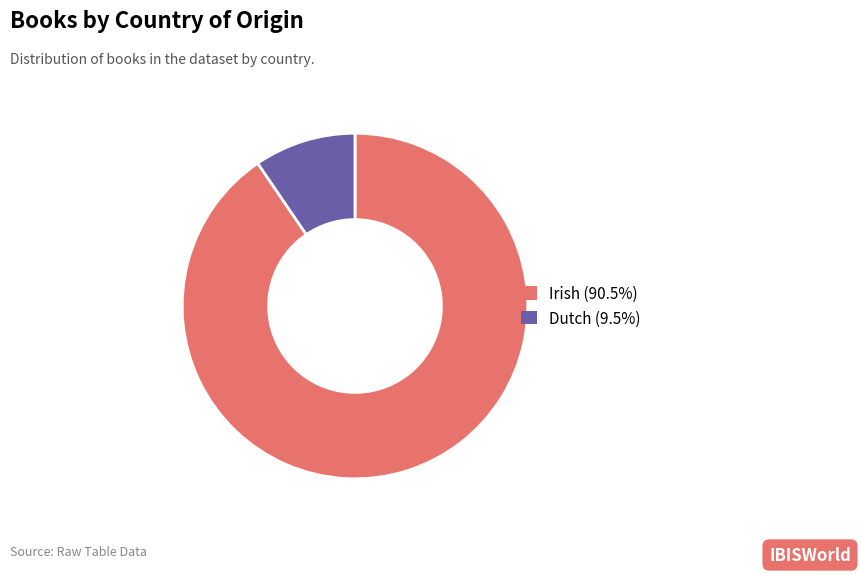

Is it true that Irish is 98% of the pie?

False